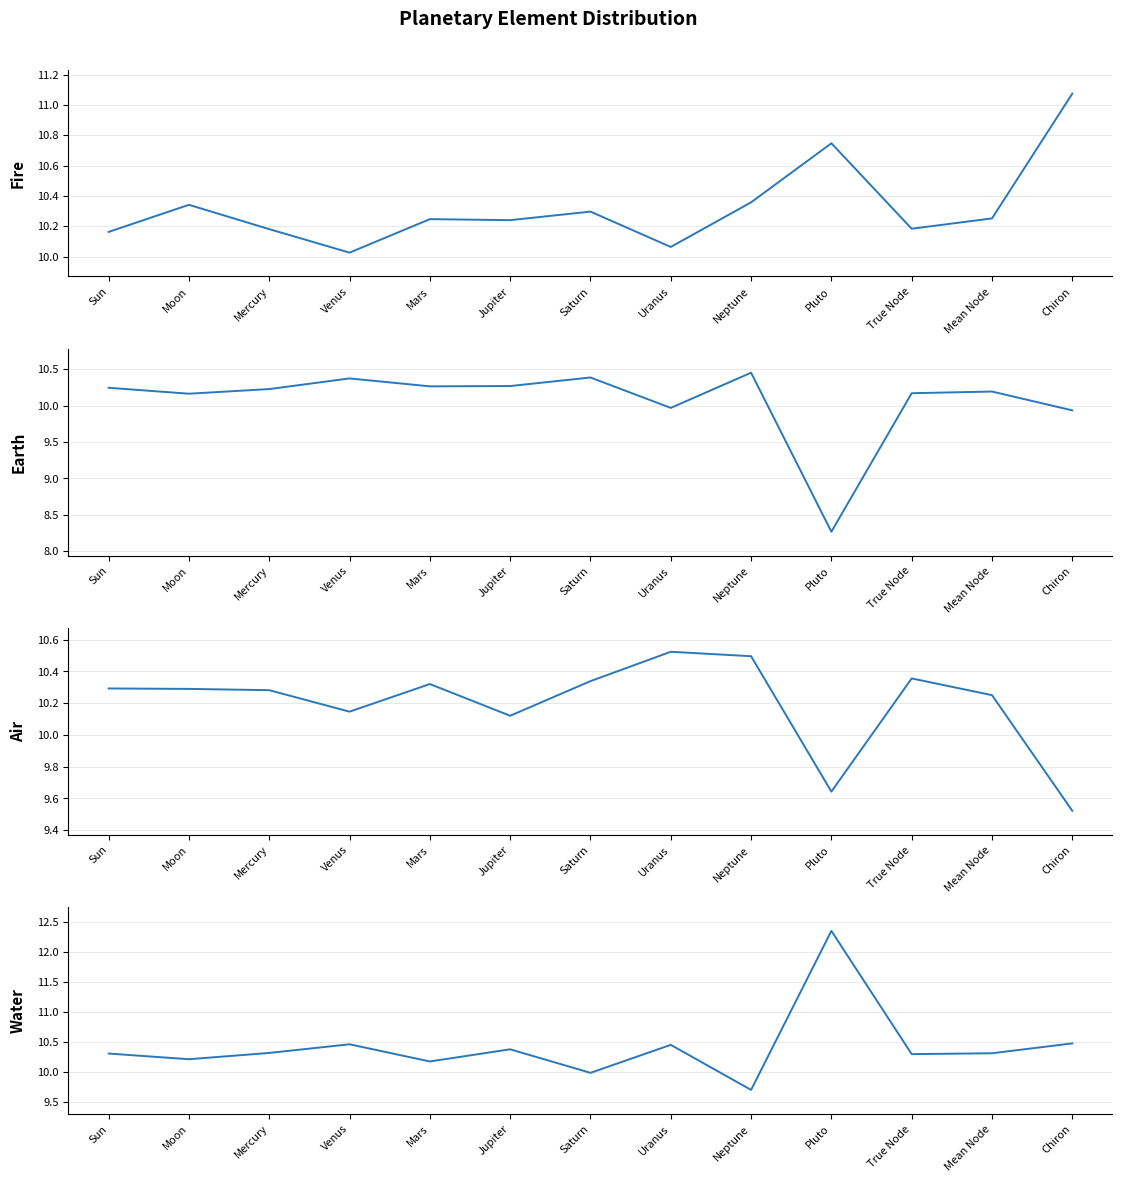

List the series in order of their overall mean, highest first.

Water, Fire, Air, Earth